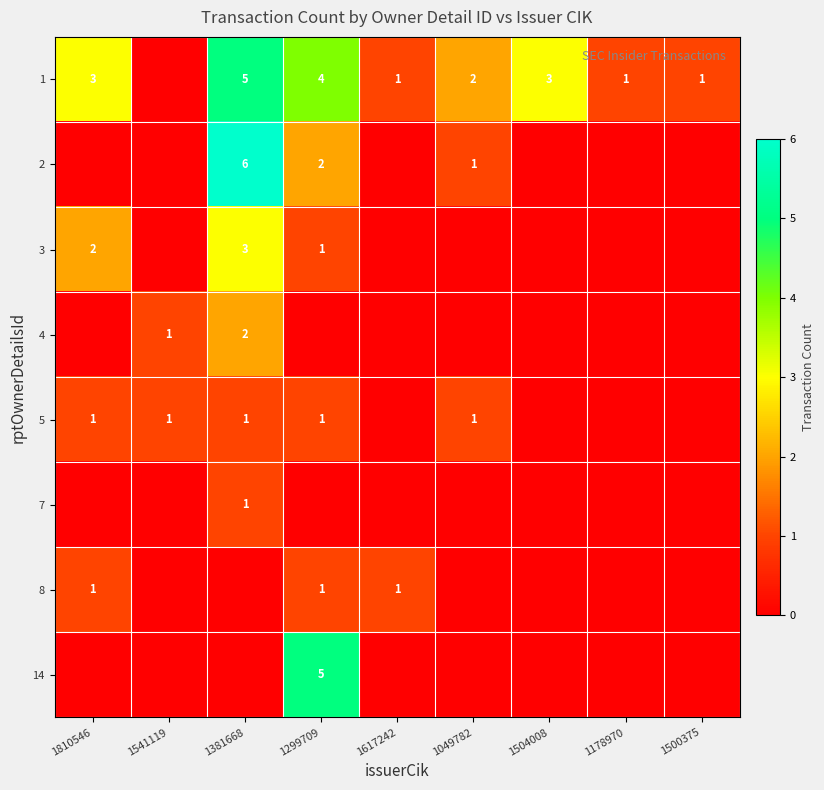

The value of 8 at 1299709 is 1. True or false?

True